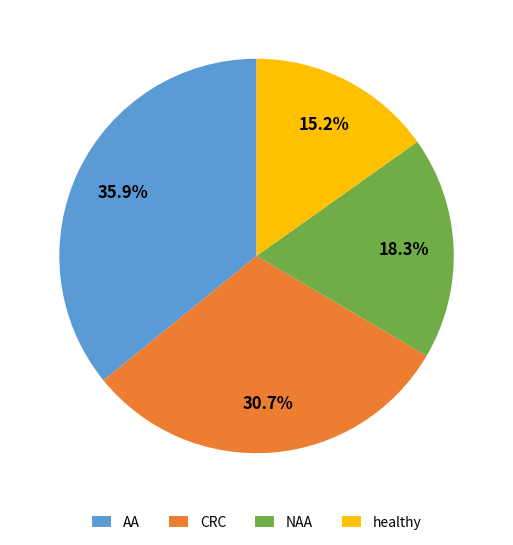

To the nearest percent, what is the difference between the NAA and healthy slice percentages?

3%